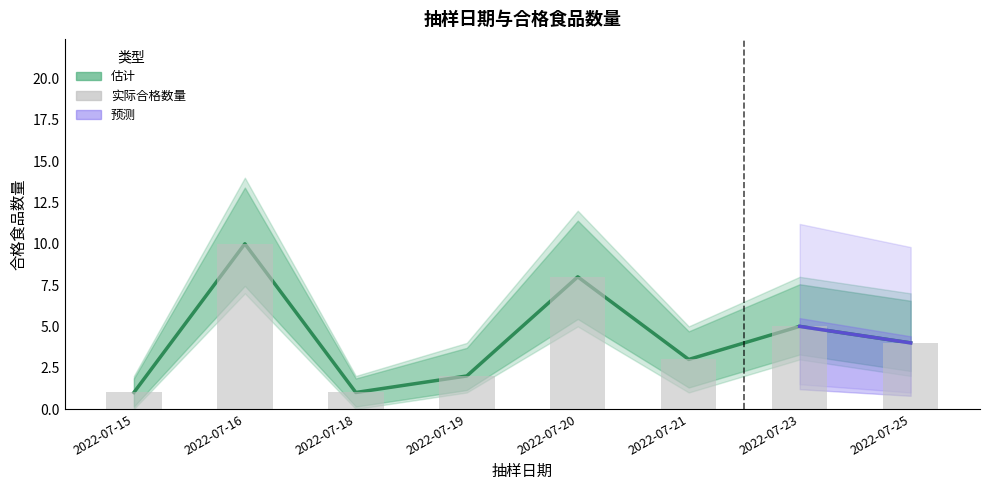

Which category has the lowest value in the 上限估计 series?

2022-07-15